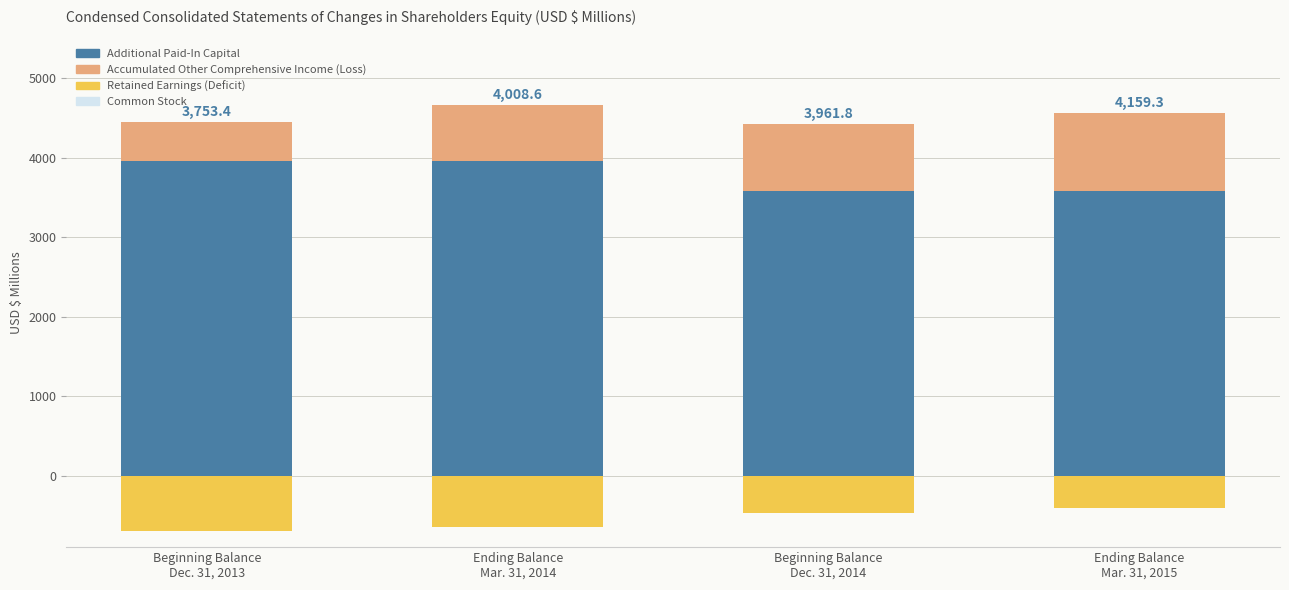

How many bars are there in total?

12